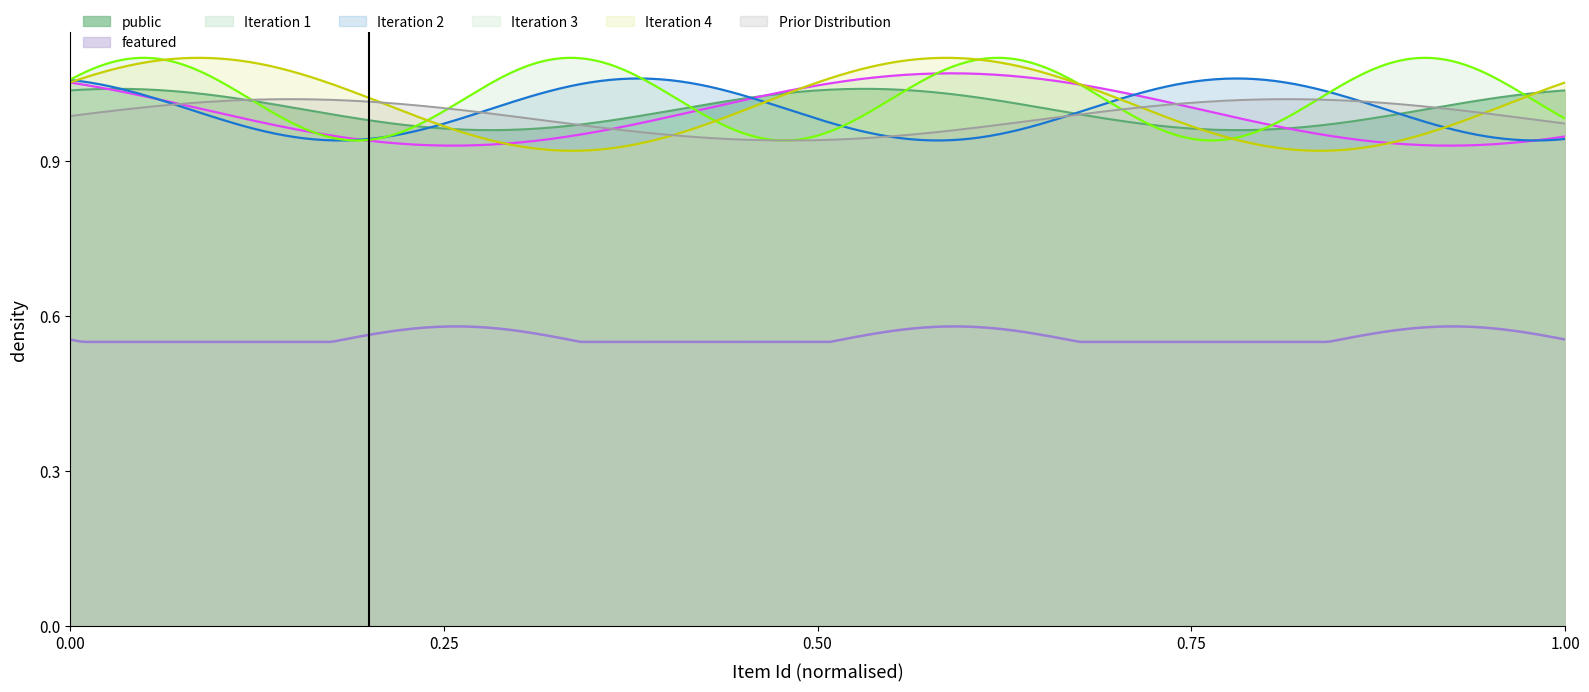

What are all the series names shown in the legend?

public, featured, Iteration 1, Iteration 2, Iteration 3, Iteration 4, Prior Distribution